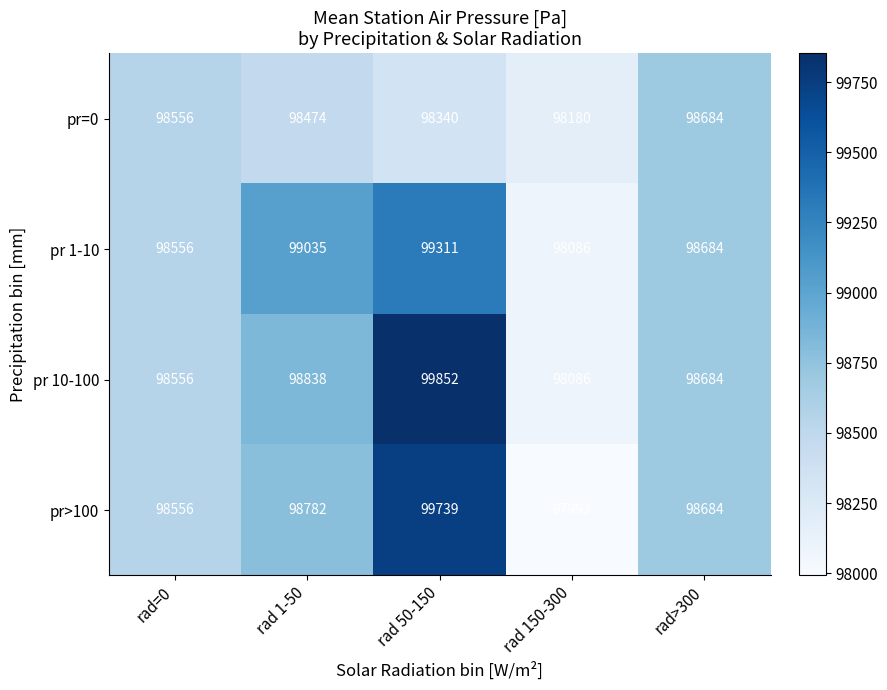

How many series are shown in this chart?

4